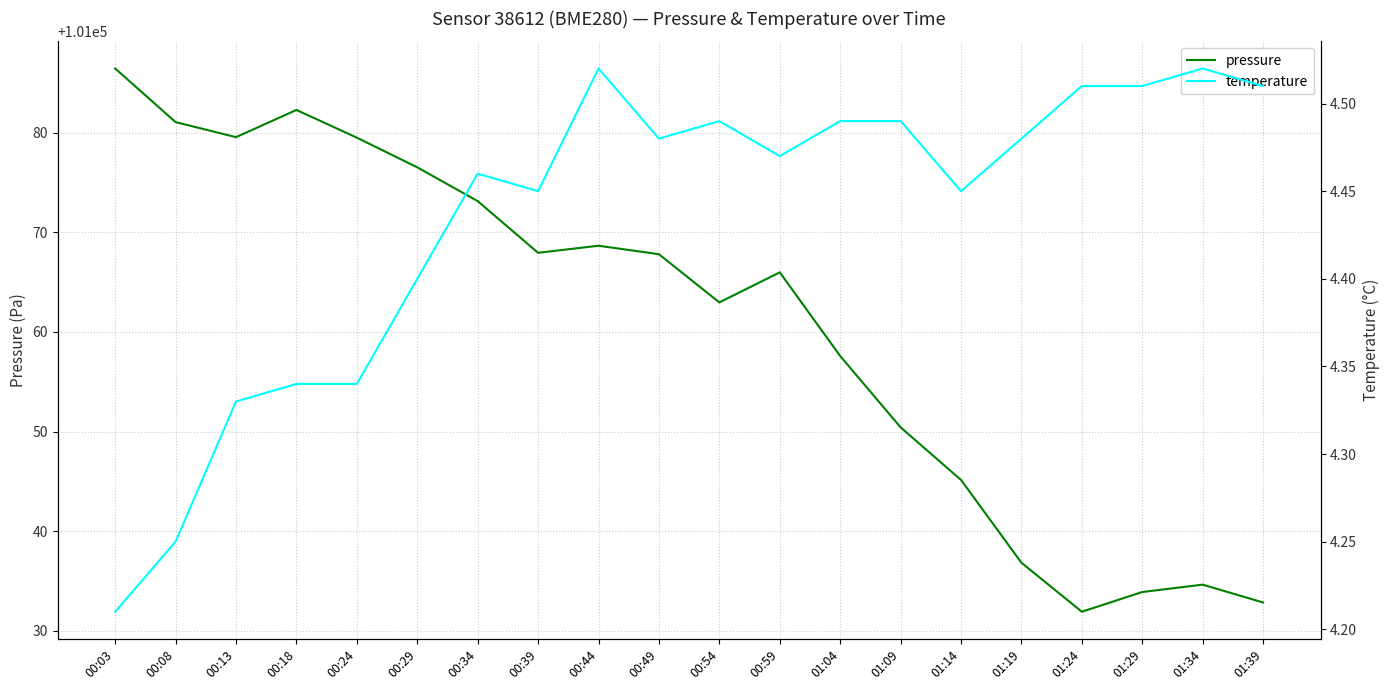

Is this an area chart (filled region under the line)?

No